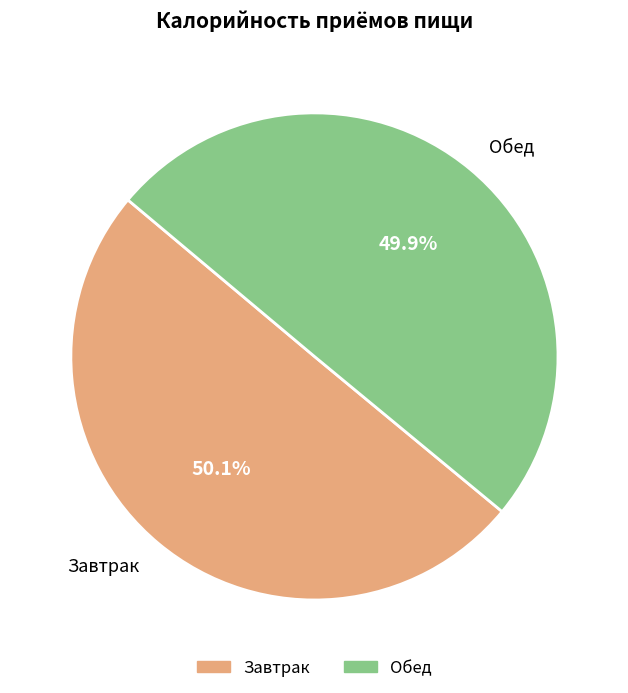

The Обед slice represents 40% of the pie. True or false?

False